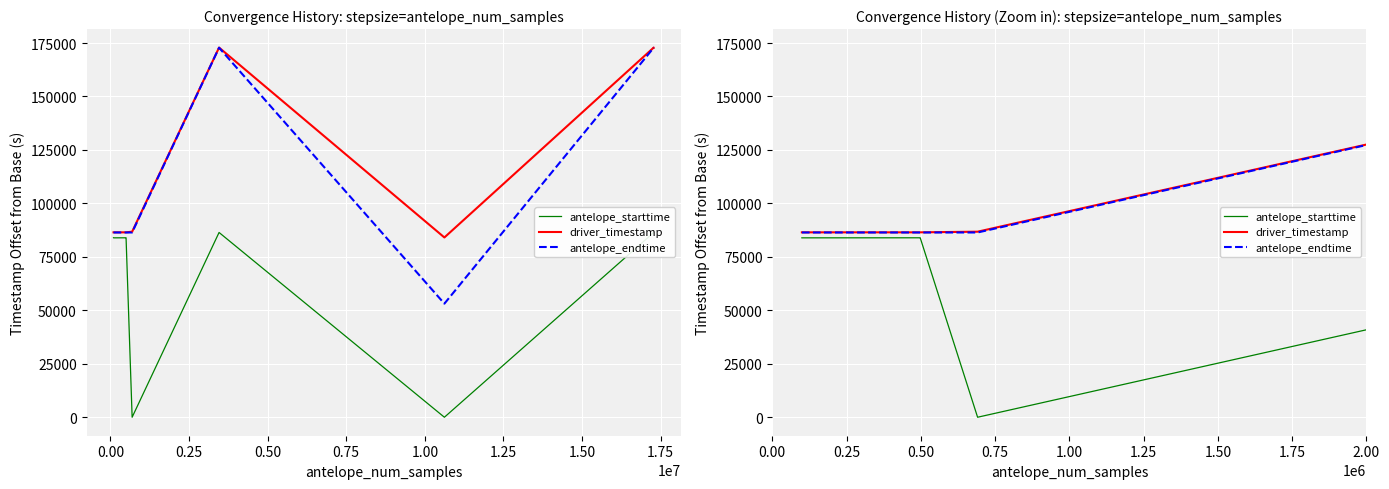

The antelope_endtime series shows 132238.6 at 1.00. True or false?

False